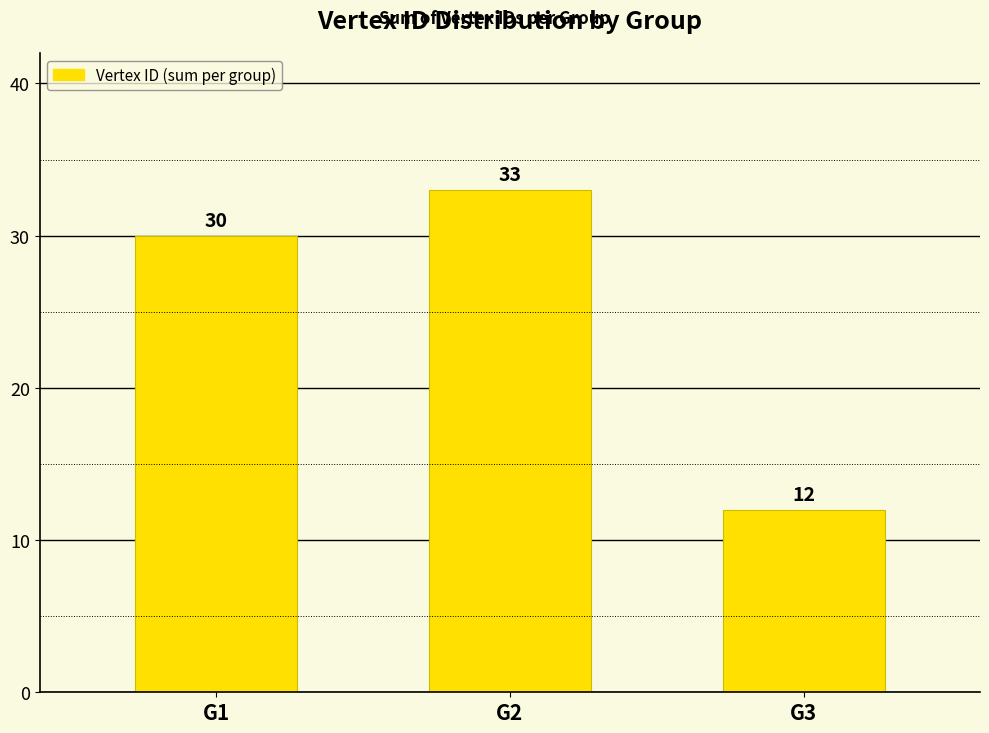

What is the smallest value displayed?

12